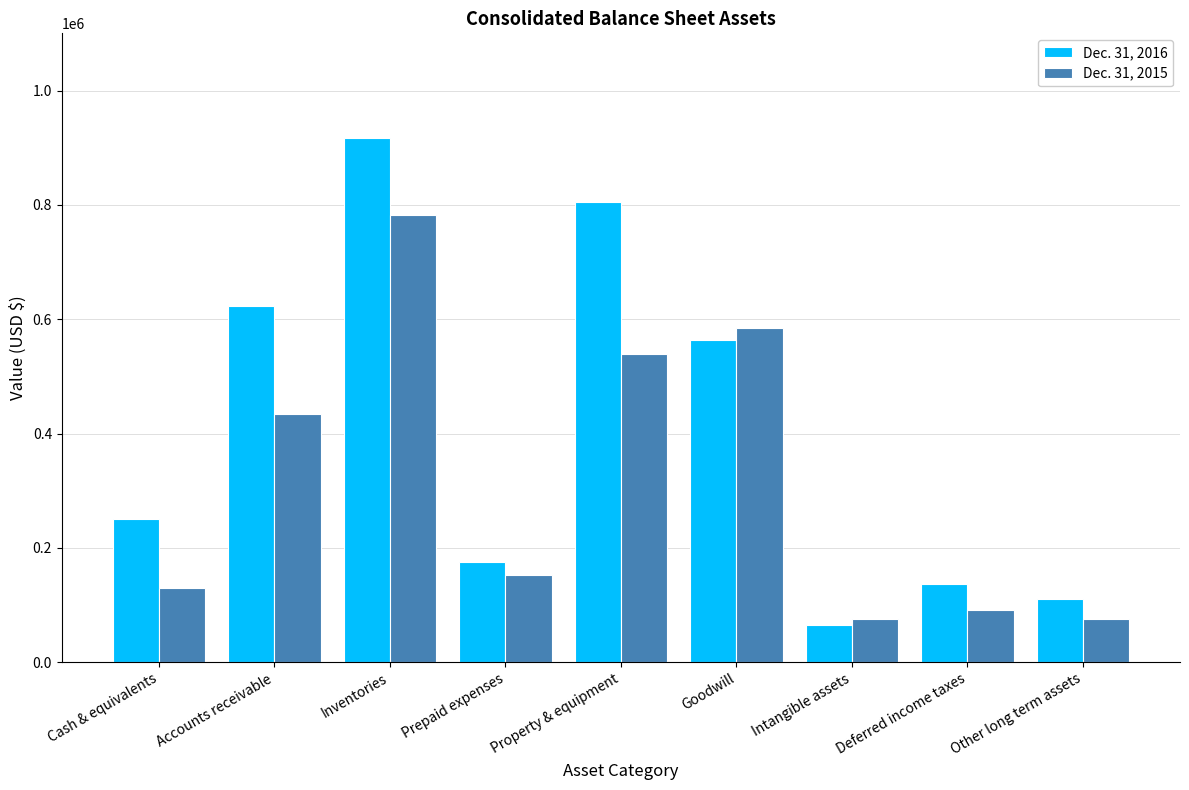

What value does the Dec. 31, 2016 series have at Deferred income taxes, to the nearest 10?

136860